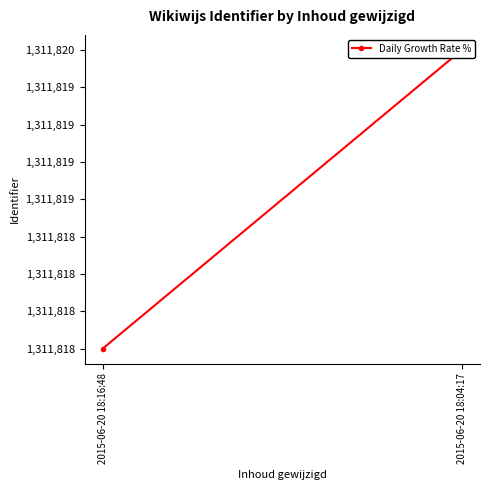

True or false: the data shows 831321 at 2015-06-20 18:16:48.

False